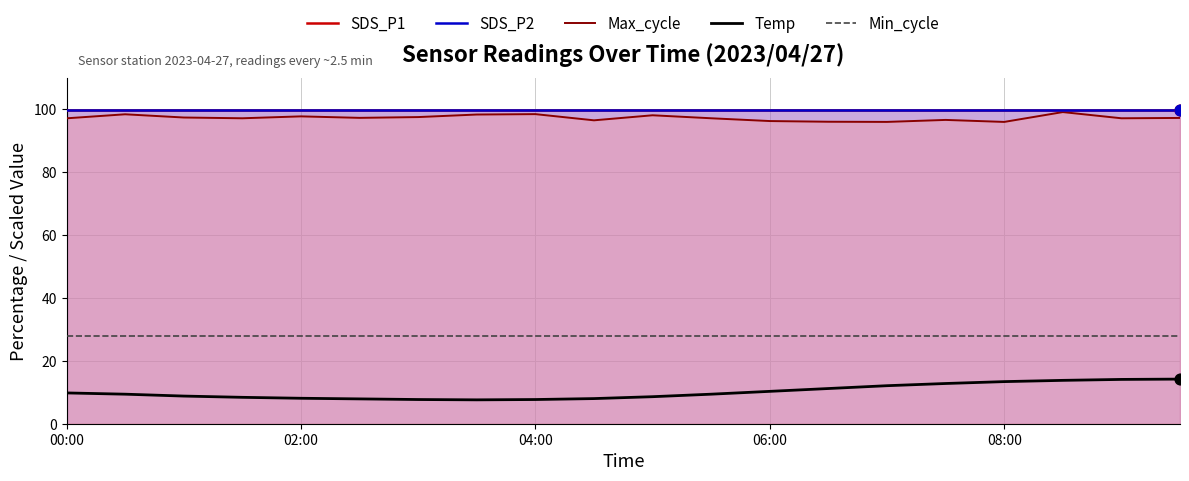

What are all the series names shown in the legend?

SDS_P1, SDS_P2, Max_cycle, Temp, Min_cycle